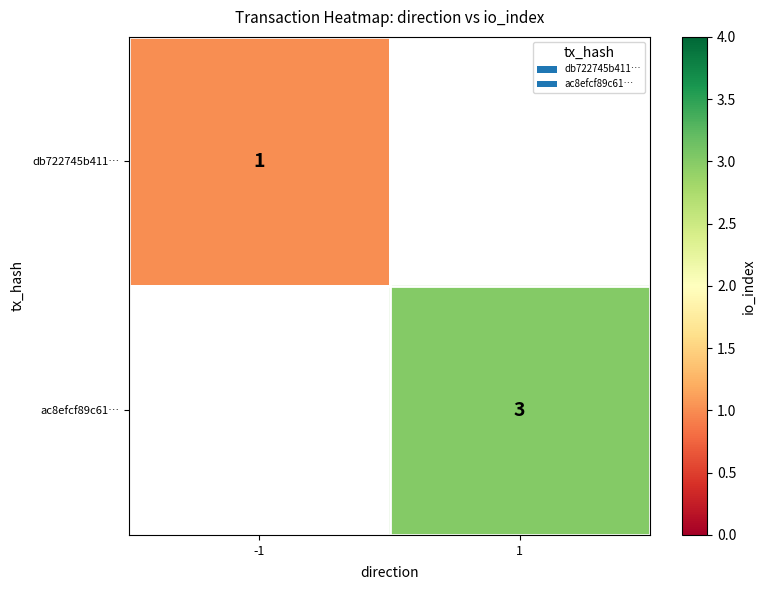

Is the value of ac8efcf89c61… at 1 greater than the value of db722745b411… at -1?

Yes